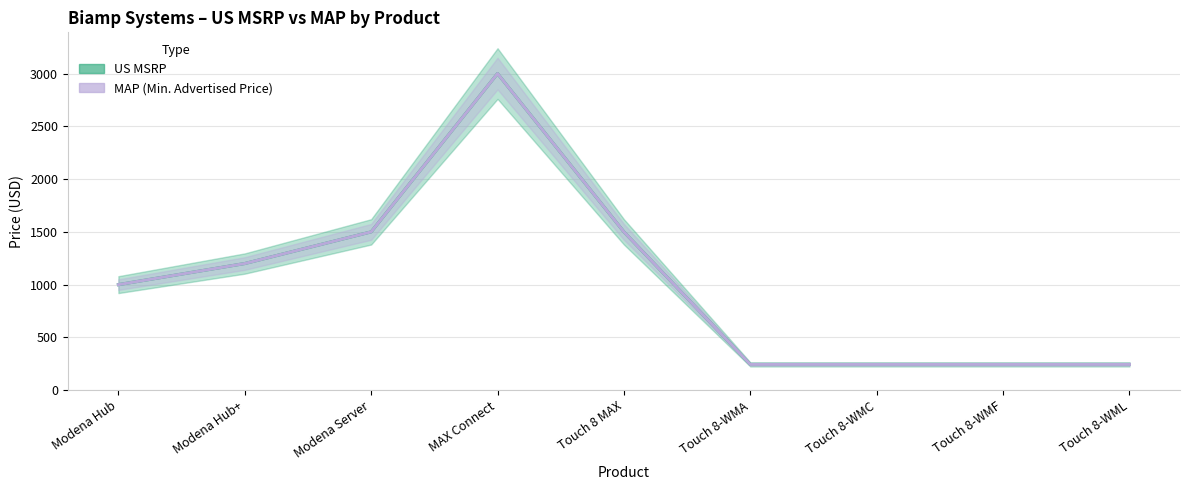

True or false: US MSRP and MAP (Min. Advertised Price) cross at least once.

False